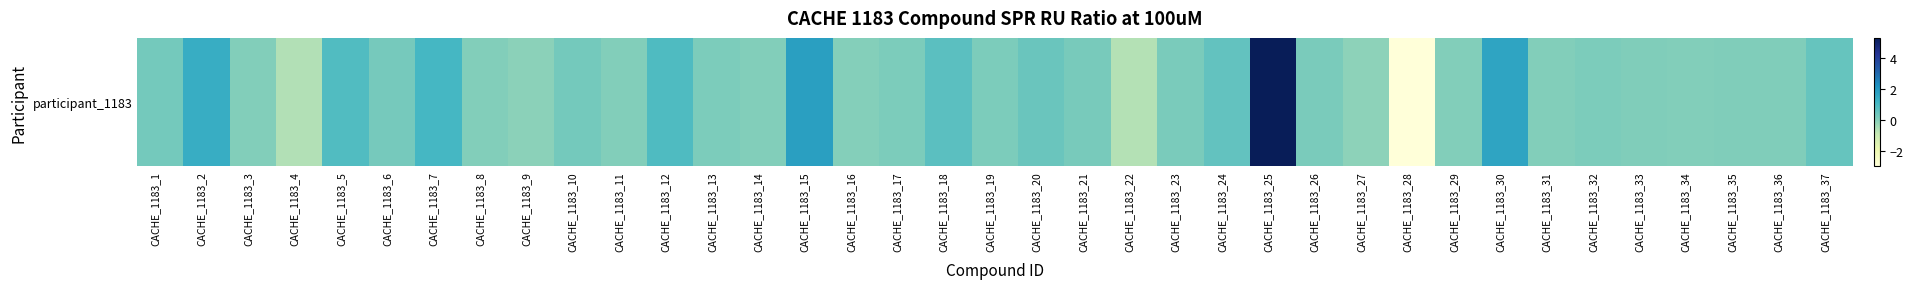

Reading left to right, what are all the values shown in this chart?

0.3	1.4	0.1	-0.6	0.9	0.3	1.1	0.1	-0.0	0.3	0.1	0.9	0.2	0.1	1.8	0.1	0.2	0.7	0.2	0.5	0.3	-0.6	0.2	0.6	5.3	0.2	-0.1	-3.0	0.1	1.7	0.1	0.2	0.1	0.1	0.1	0.1	0.6